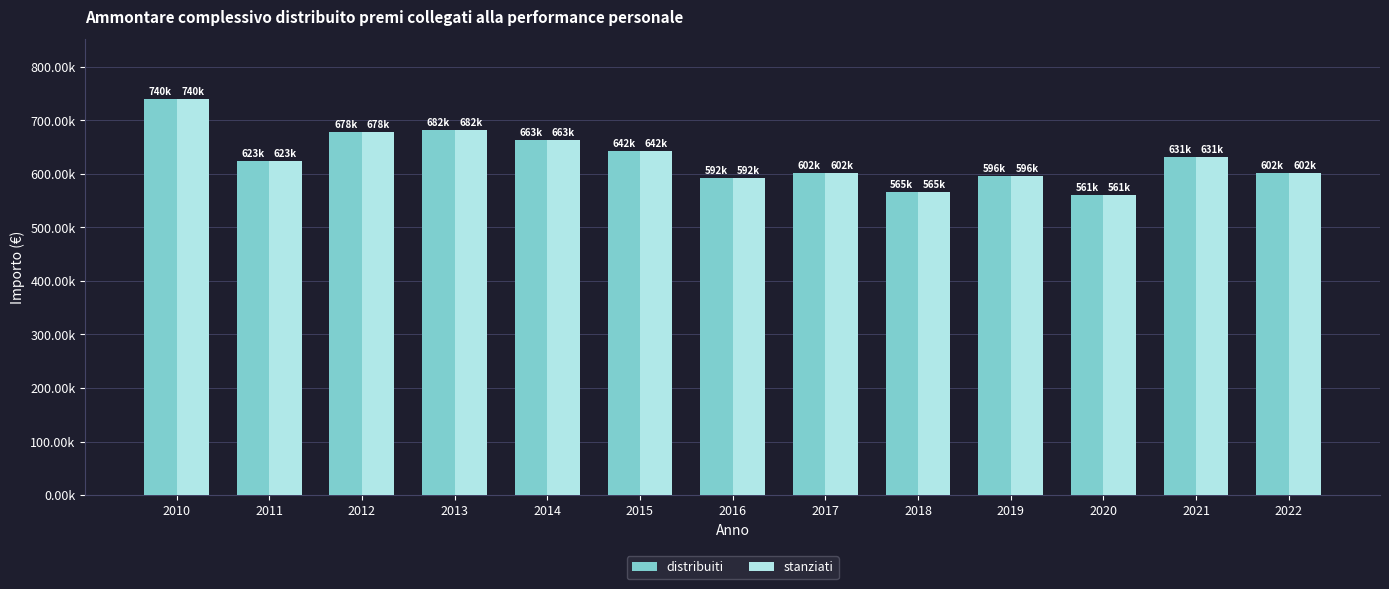

Is the value of distribuiti at 2014 greater than the value of stanziati at 2019?

Yes